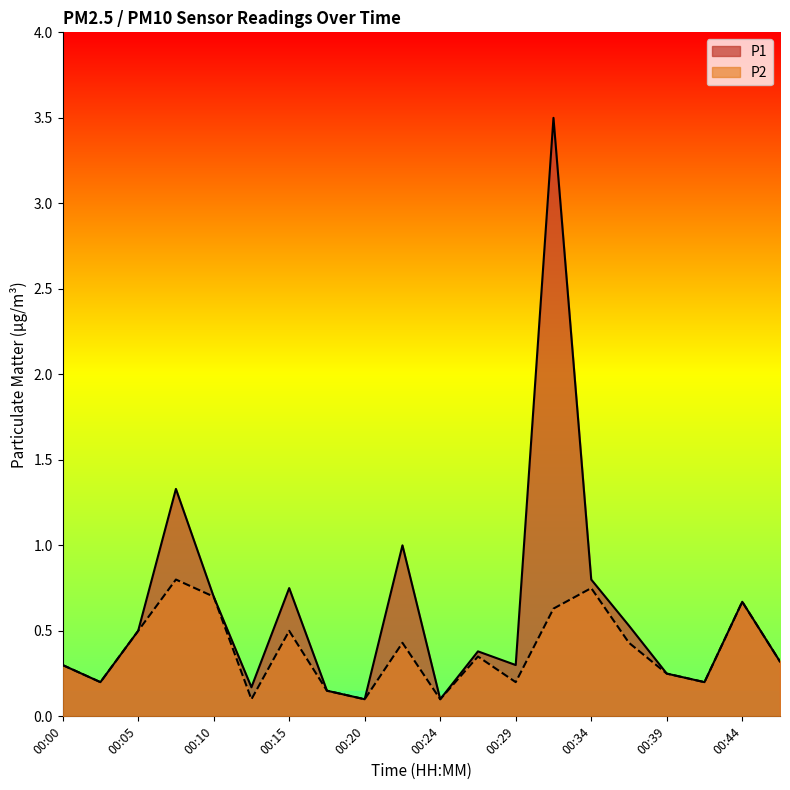

What are all the series names shown in the legend?

P1, P2